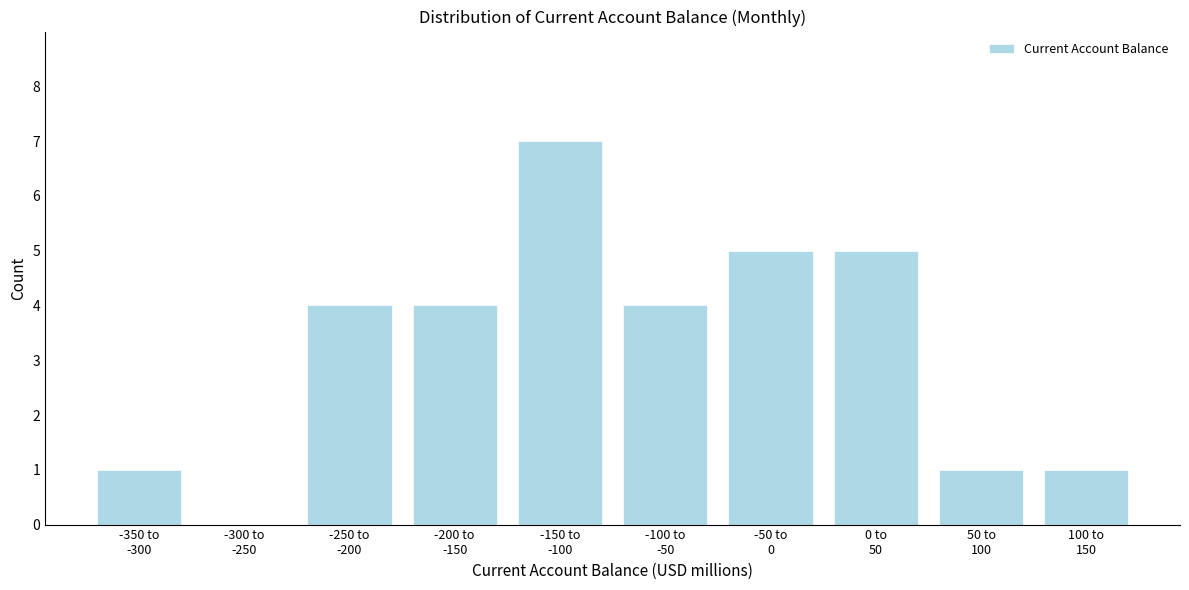

What is the maximum value shown in the chart?

7